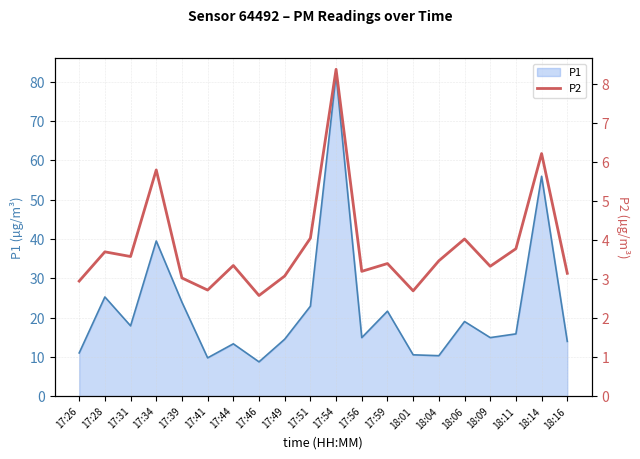

How many lines are shown in the chart?

1